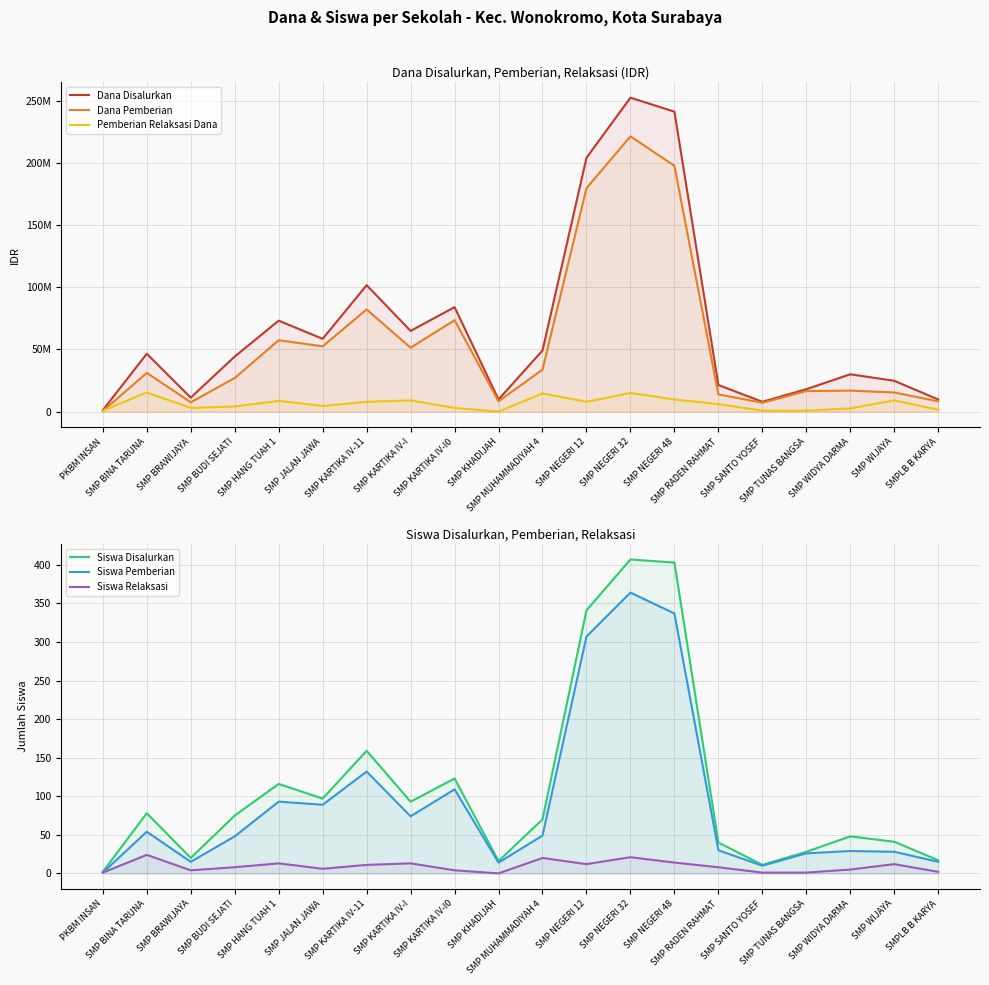

Which category has the lowest value across all series?

SMP KHADIJAH